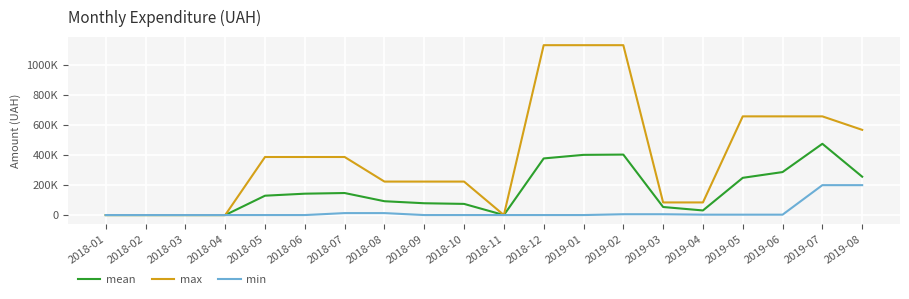

At how many categories does at least one series exceed 275073?

10